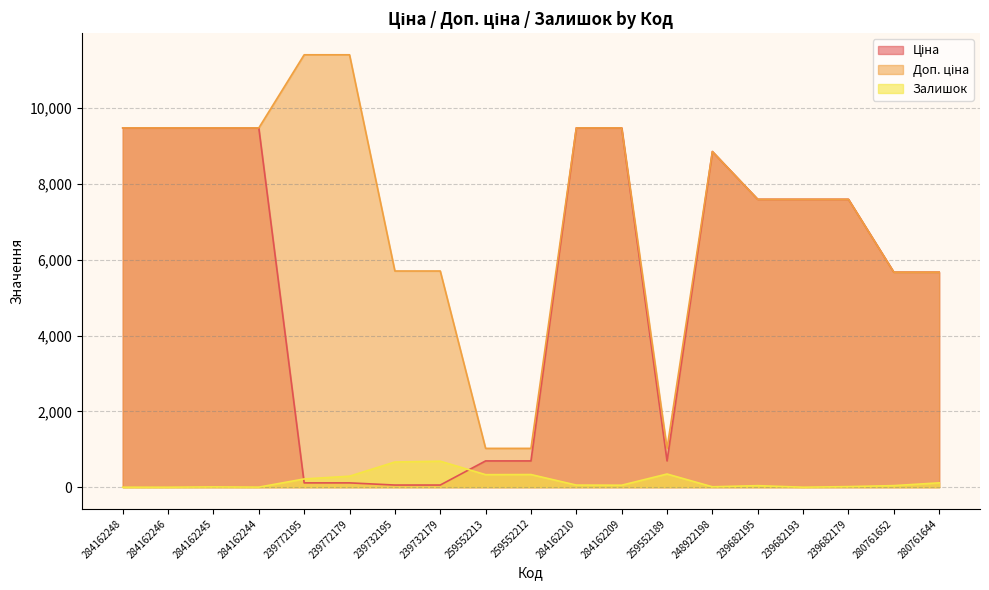

Reading left to right, extract all data points from this chart.

Ціна: 9480.1	9480.1	9480.1	9480.1	114.1	114.1	57.0	57.0	693.7	693.7	9480.1	9480.1	693.7	8856.7	7596.5	7596.5	7596.5	5673.8	5673.8
Доп. ціна: 9480.1	9480.1	9480.1	9480.1	11410.0	11410.0	5705.0	5705.0	1024.6	1024.6	9480.1	9480.1	1024.6	8856.7	7596.5	7596.5	7596.5	5673.8	5673.8
Залишок: 0.0	0.0	8.0	2.0	218.0	290.0	665.0	686.0	331.0	334.0	56.0	53.0	348.0	11.0	41.0	0.0	16.0	42.0	115.0